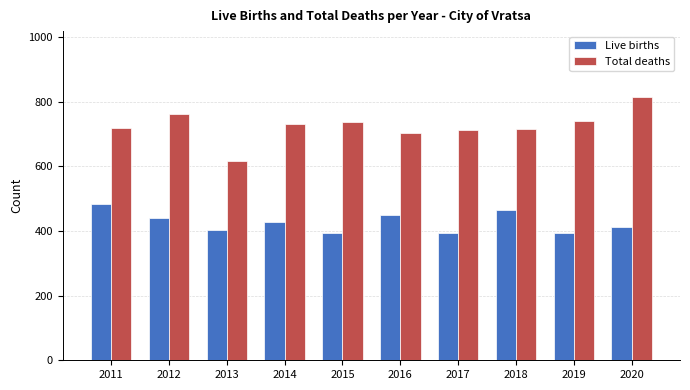

Which category has the highest value in the Live births series?

2011